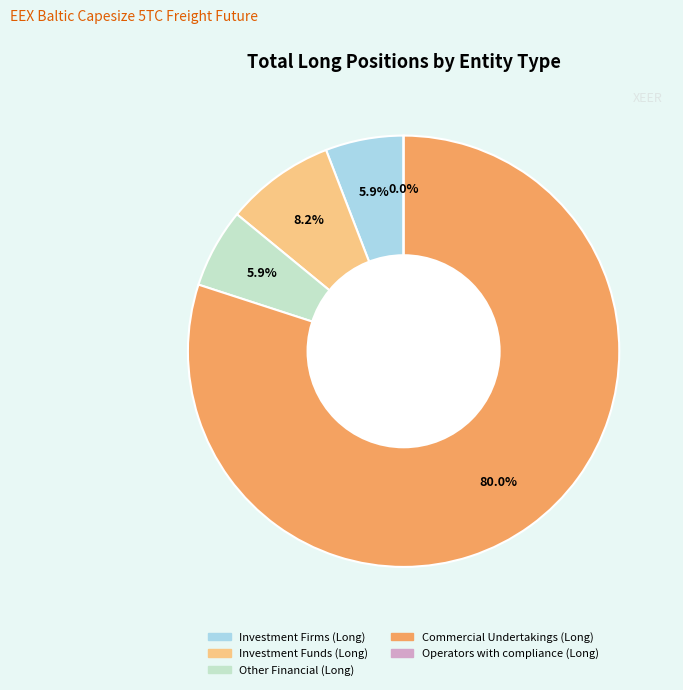

Count the number of slices in the pie.

5